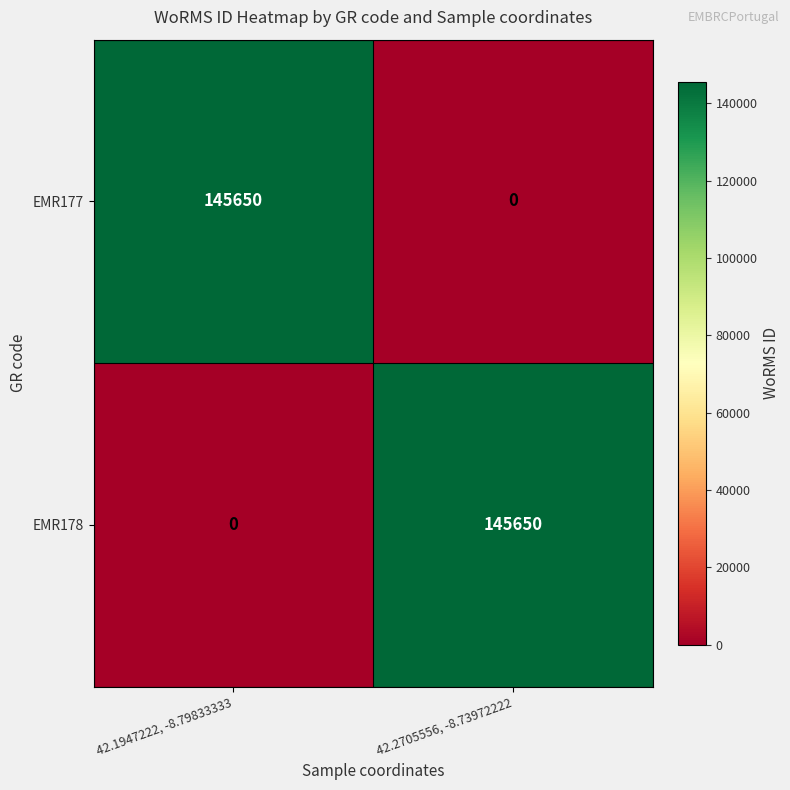

Which category has the highest value in the EMR177 series?

42.1947222, -8.79833333